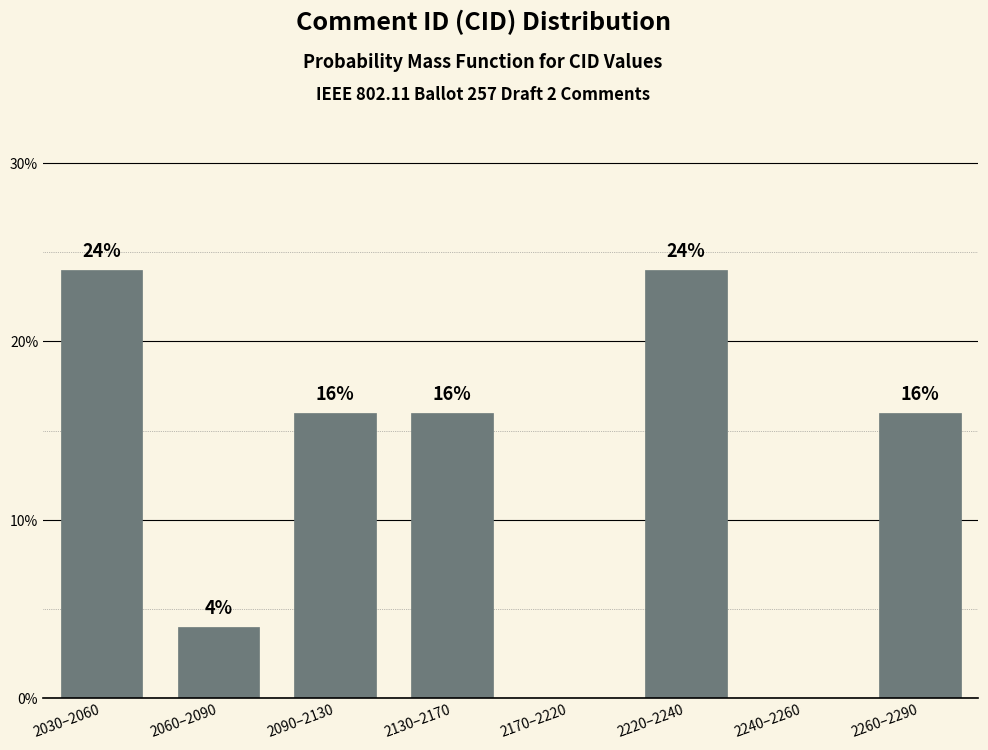

Reading left to right, list all the values displayed in this chart.

2030–2060=24	2060–2090=4	2090–2130=16	2130–2170=16	2170–2220=0	2220–2240=24	2240–2260=0	2260–2290=16